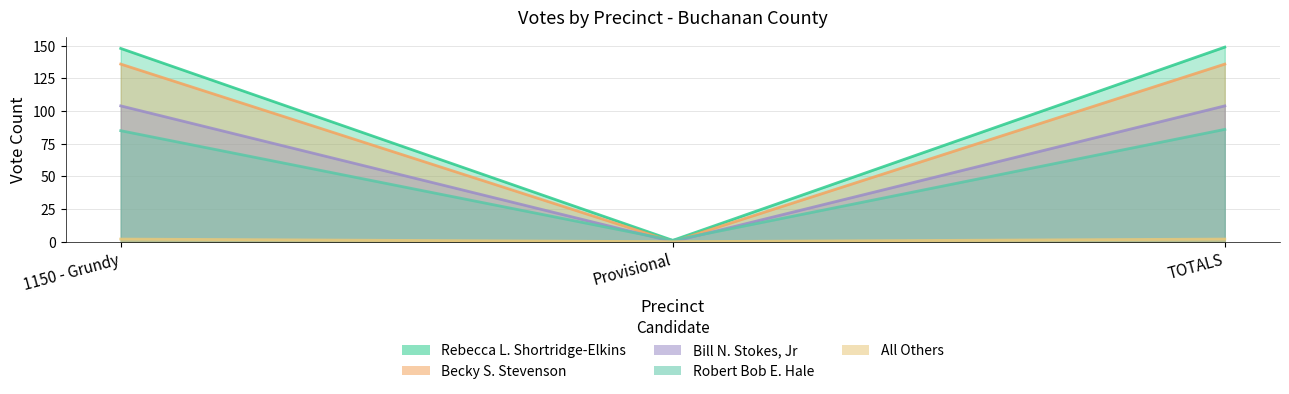

Rank the categories by All Others value from highest to lowest.

1150 - Grundy, TOTALS, Provisional